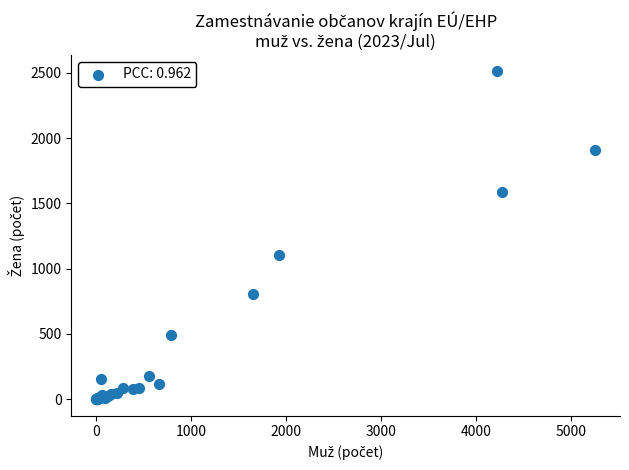

What Y value in the scatter plot is closest to 1255?

1102